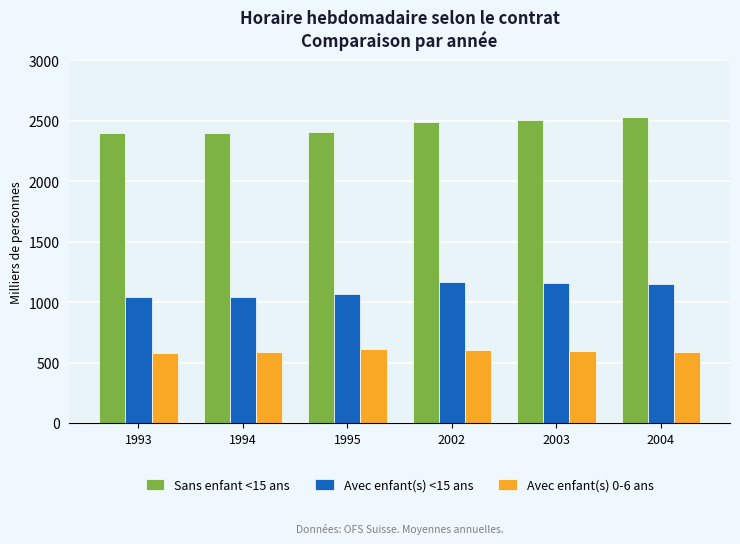

The Sans enfant <15 ans series shows 2534.9 at 2004. True or false?

True